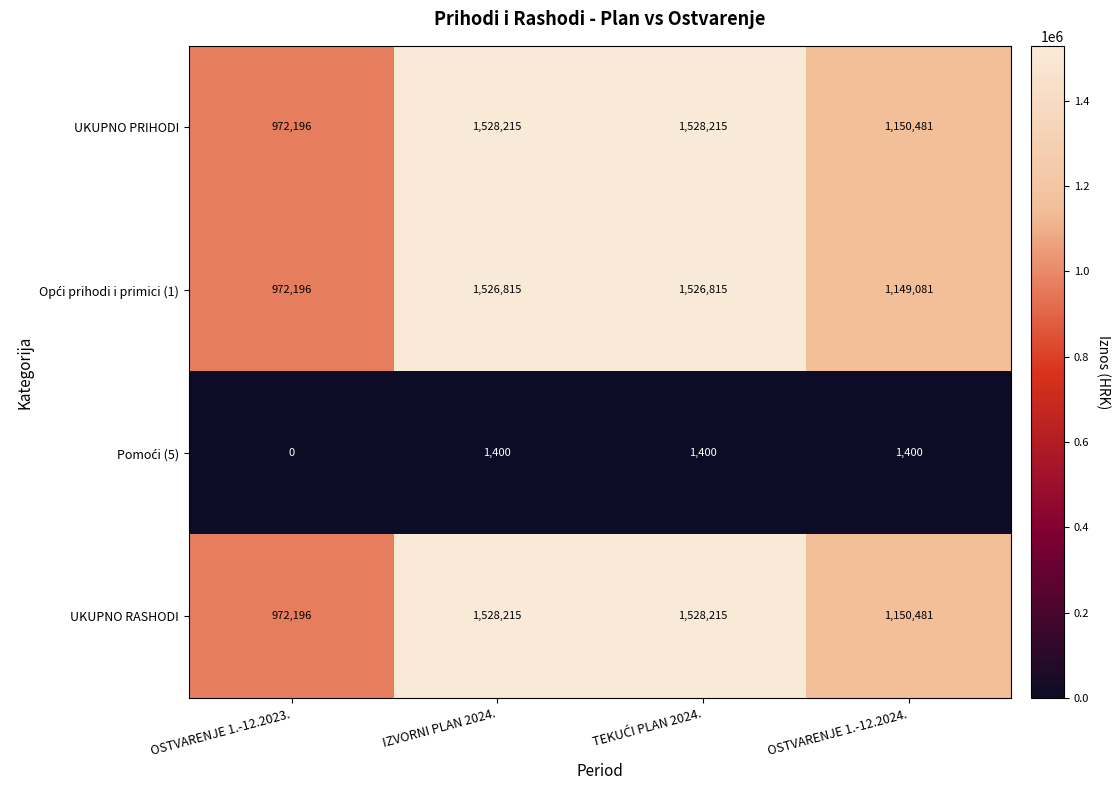

What is the greatest value displayed?

1528215